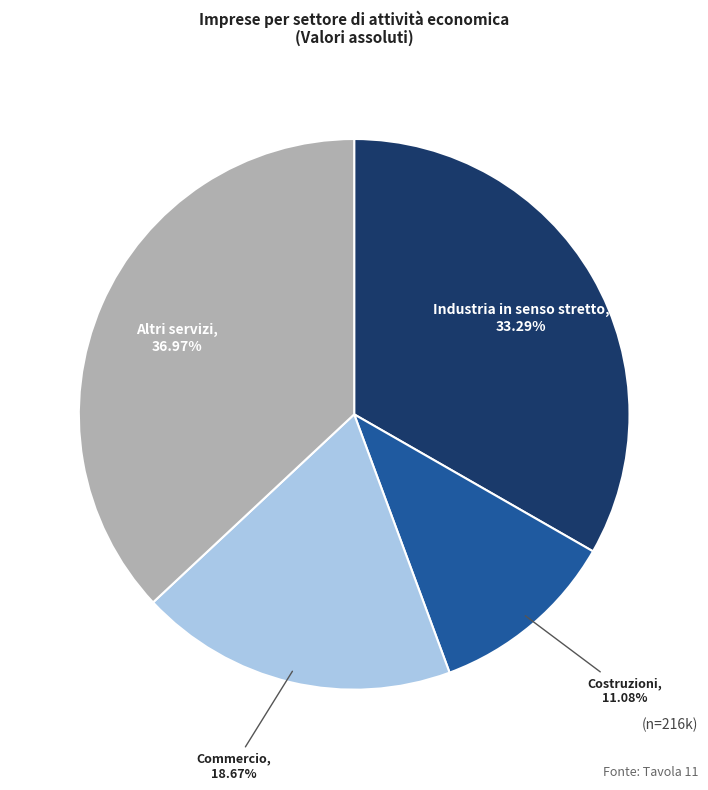

Is there any slice that represents more than half of the pie?

No